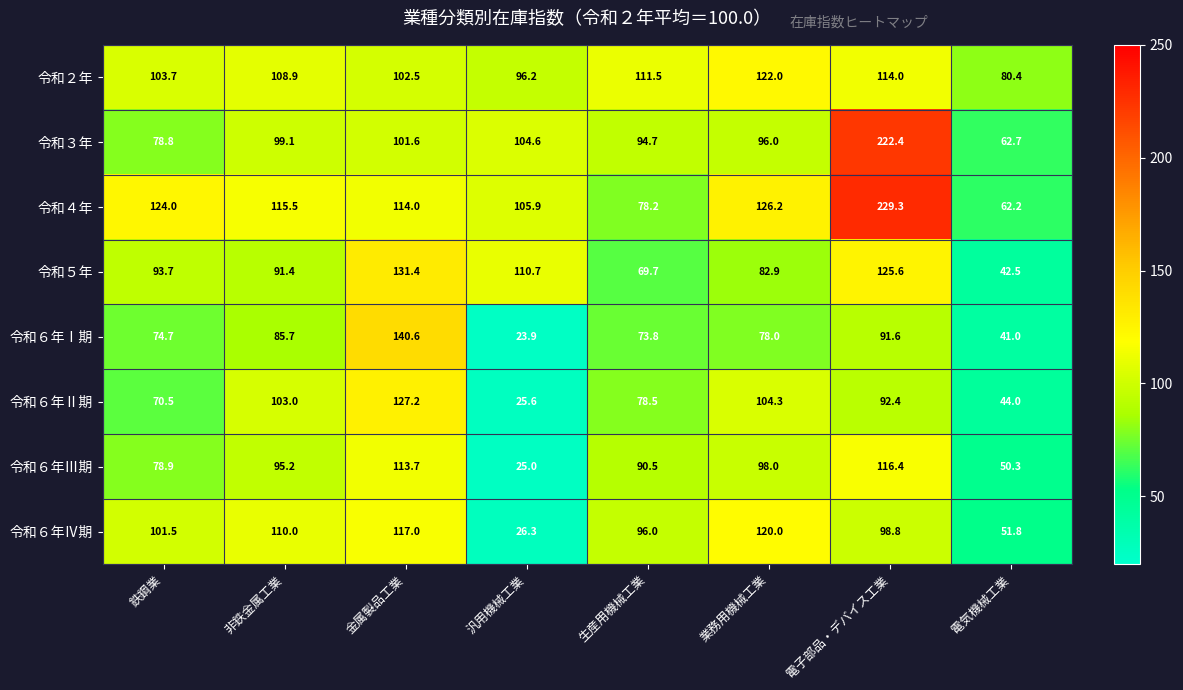

Where does the 令和６年Ⅲ期 series first go above 95?

非鉄金属工業